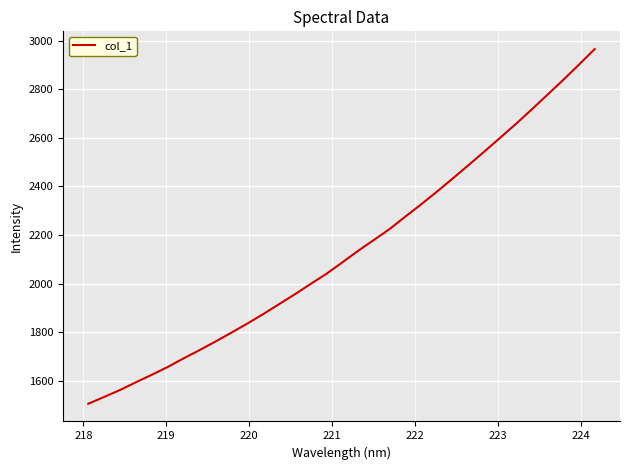

What is the minimum value shown in the chart?

1505.5